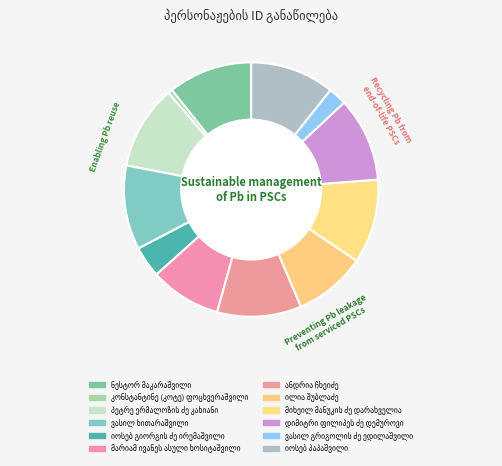

To the nearest percent, what is the combined percentage of პეტრე ერმალოზის ძე კახიანი and მიხეილ მანუკის ძე დარახველია?

21%